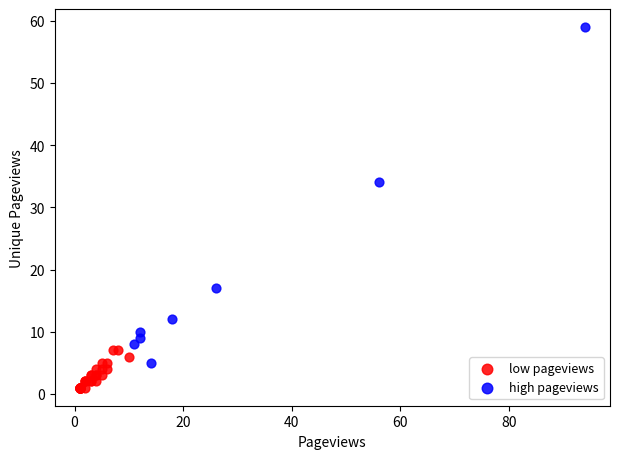

Which series contains the lowest Y value?

low pageviews